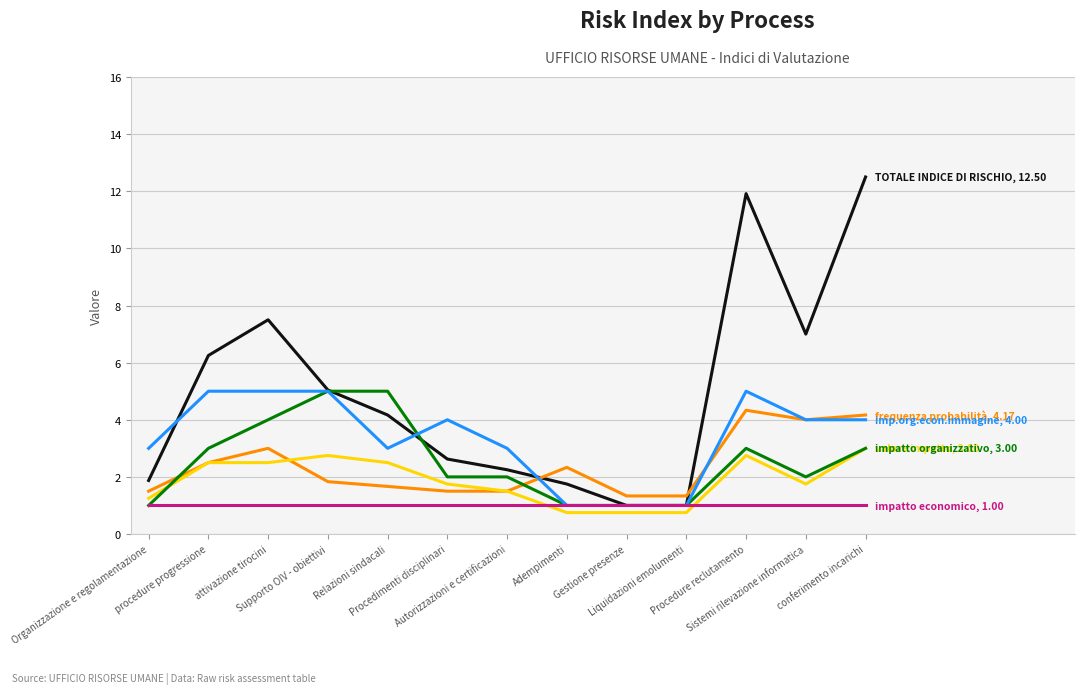

What is the greatest value displayed?

12.5